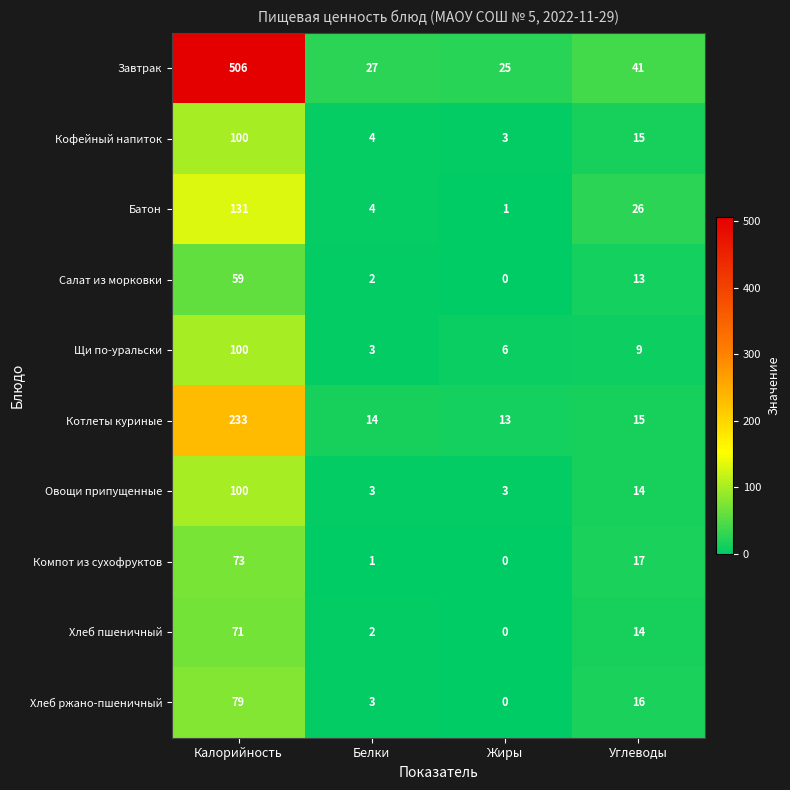

What is the sum of all Хлеб ржано-пшеничный values?

98